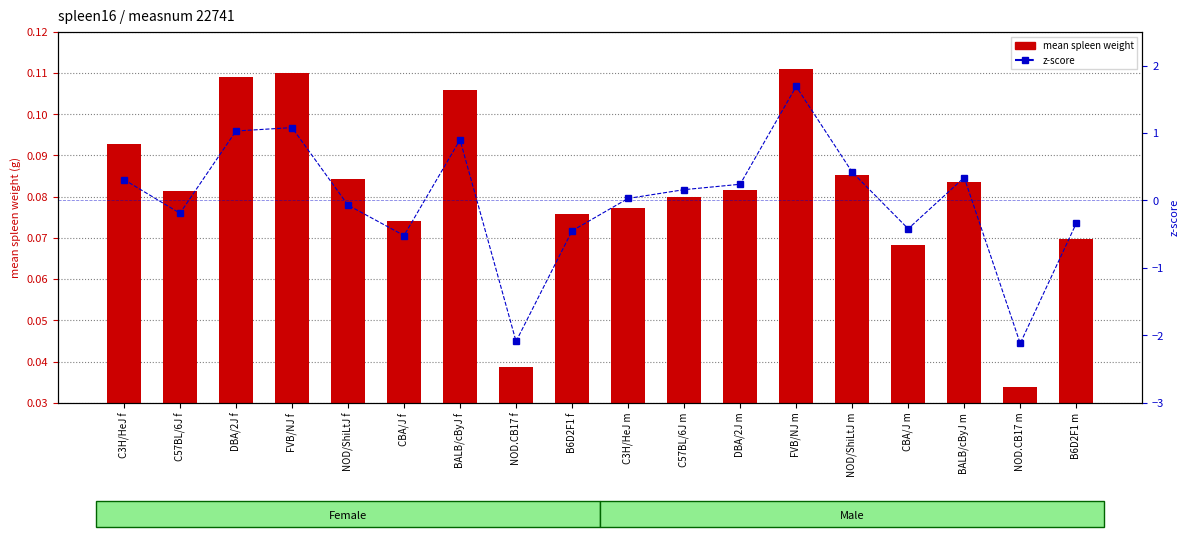

At FVB/NJ m, list the series in order from smallest to largest.

mean spleen weight, z-score within strain panel